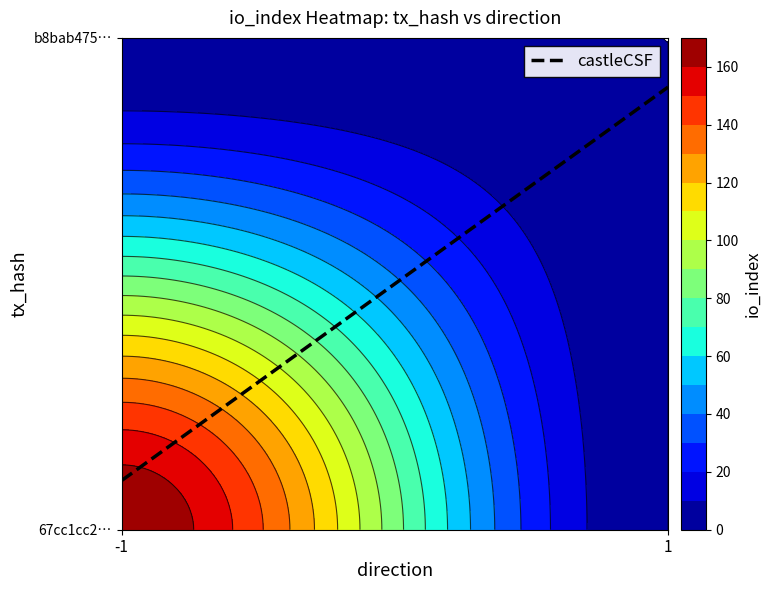

Reading left to right, list all the values displayed in this chart.

67cc1cc2c1af8569d53b01a07beab591ceeed3c: -1	168
b8bab475be708efa84388f2e5f94584465612c3: 1	0